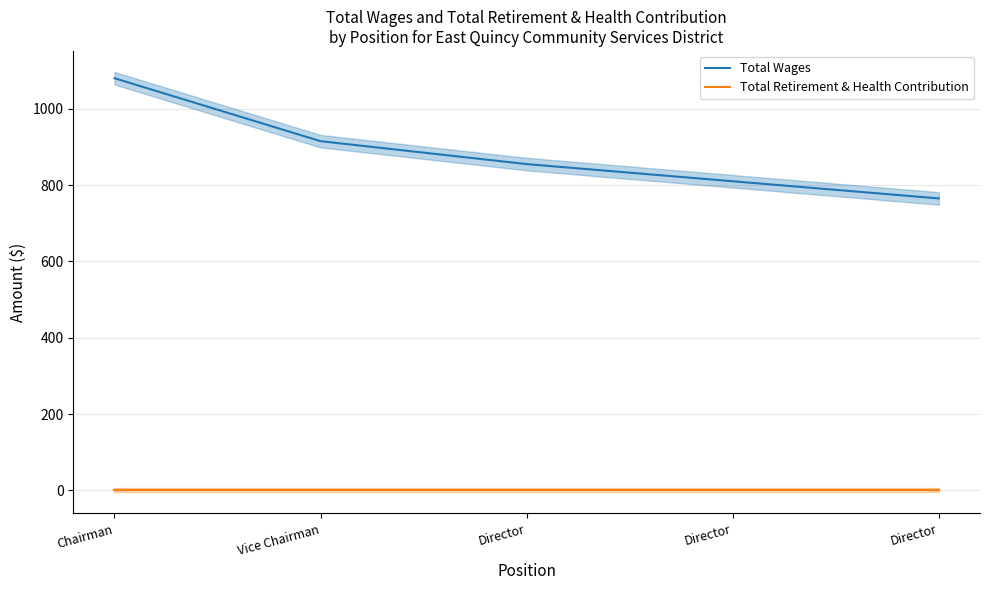

Between Director and Director, which series saw the biggest shift?

Total Wages